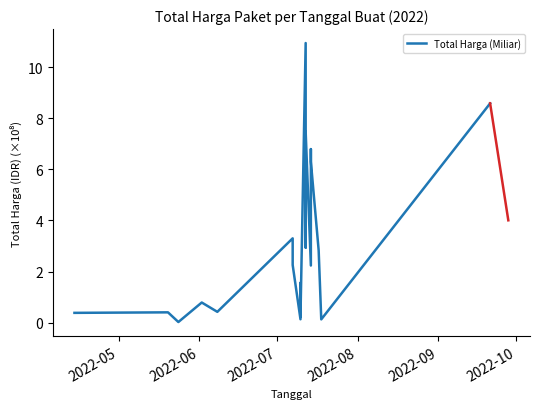

True or false: the data shows 1.1 at 2022-10.

False